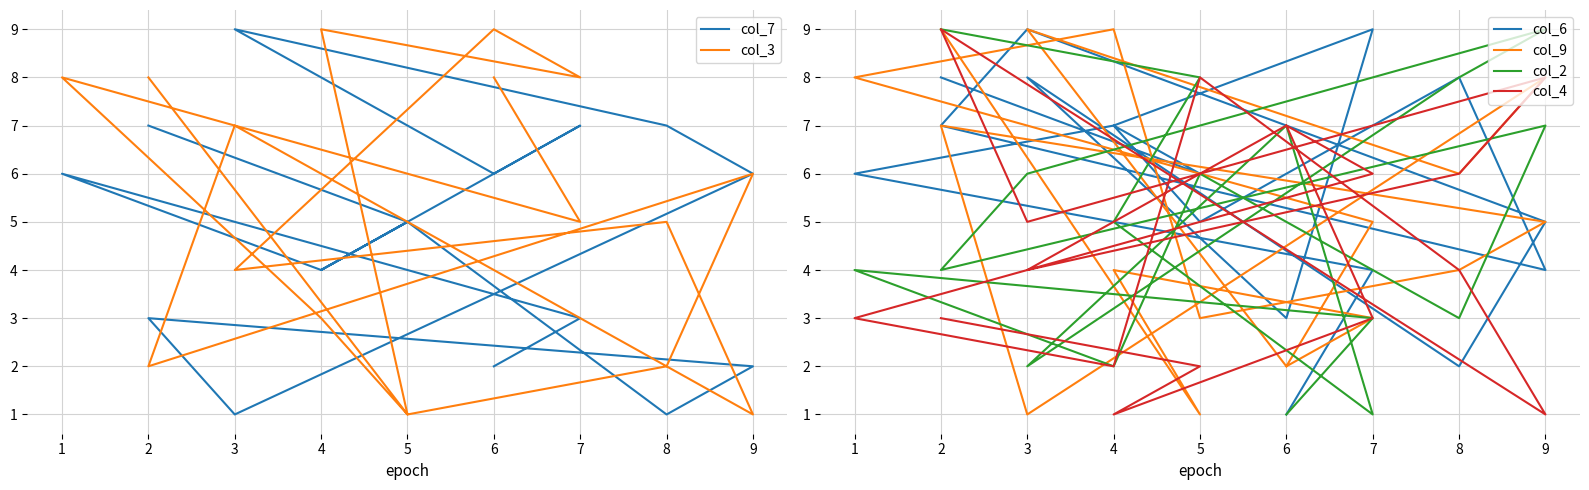

Is this an area chart (filled region under the line)?

No